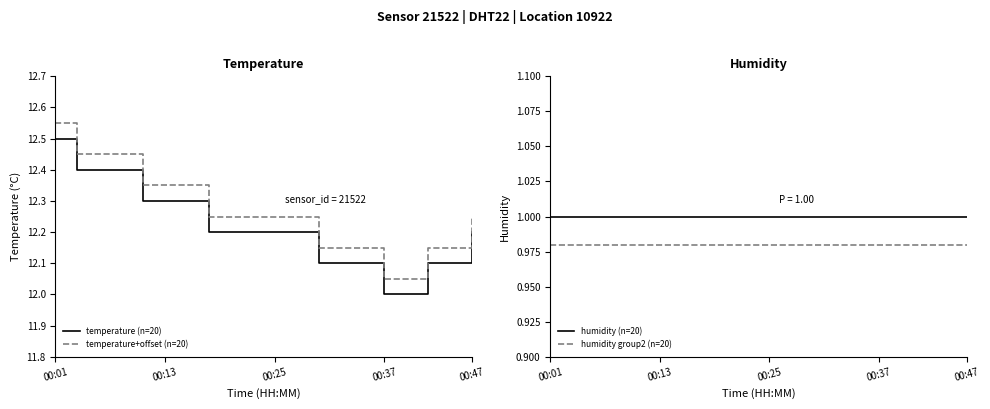

Reading left to right, transcribe all the data shown in this chart.

temperature (n=20): 12.5	12.4	12.4	12.4	12.3	12.3	12.3	12.2	12.2	12.2	12.2	12.2	12.1	12.1	12.1	12.0	12.0	12.1	12.1	12.2
temperature+offset (n=20): 12.6	12.5	12.5	12.5	12.4	12.4	12.4	12.2	12.2	12.2	12.2	12.2	12.2	12.2	12.2	12.1	12.1	12.2	12.2	12.2
humidity (n=20): 1.0	1.0	1.0	1.0	1.0	1.0	1.0	1.0	1.0	1.0	1.0	1.0	1.0	1.0	1.0	1.0	1.0	1.0	1.0	1.0
humidity group2 (n=20): 1.0	1.0	1.0	1.0	1.0	1.0	1.0	1.0	1.0	1.0	1.0	1.0	1.0	1.0	1.0	1.0	1.0	1.0	1.0	1.0